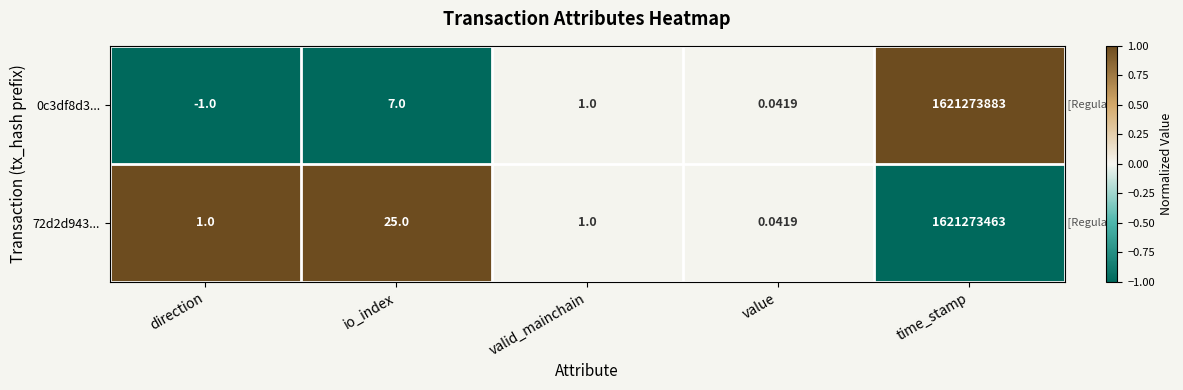

List the labels in order of 0c3df8d3... value, smallest first.

direction, value, valid_mainchain, io_index, time_stamp